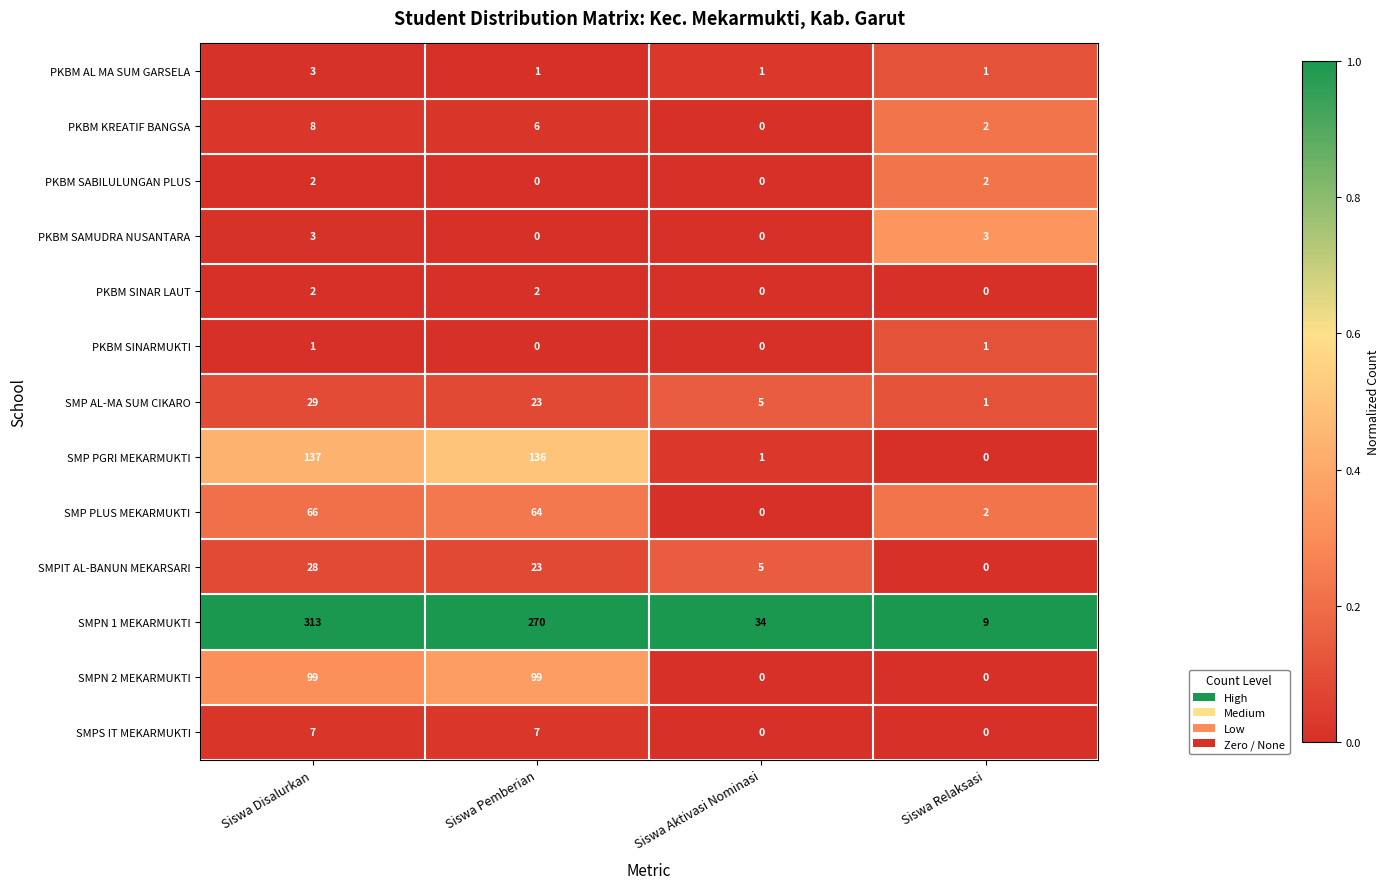

What is the spread (max minus min) of values at Siswa Pemberian?

270